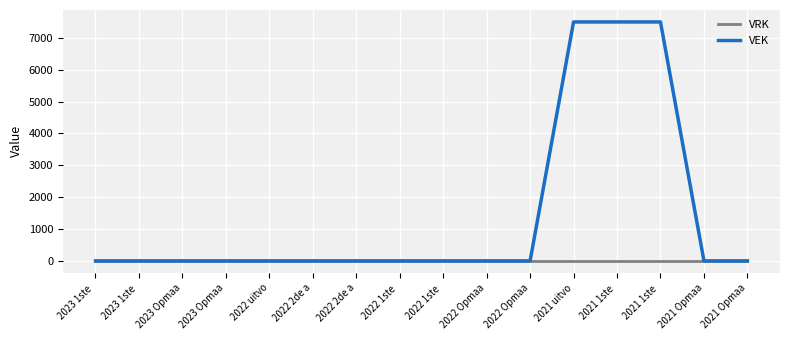

The VEK series shows 0 at 2022 2de a. True or false?

True